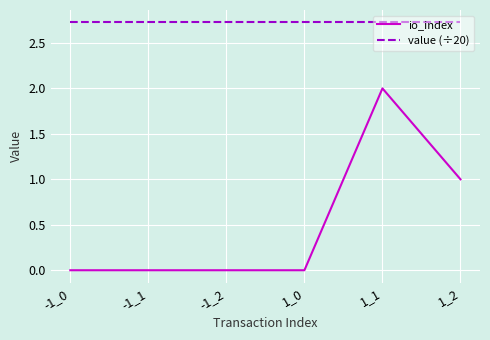

At how many categories does at least one series exceed 1?

6